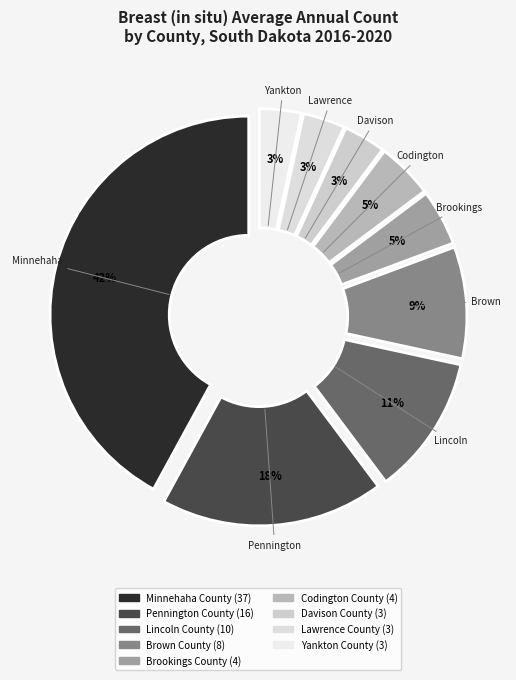

Count the number of slices in the pie.

9